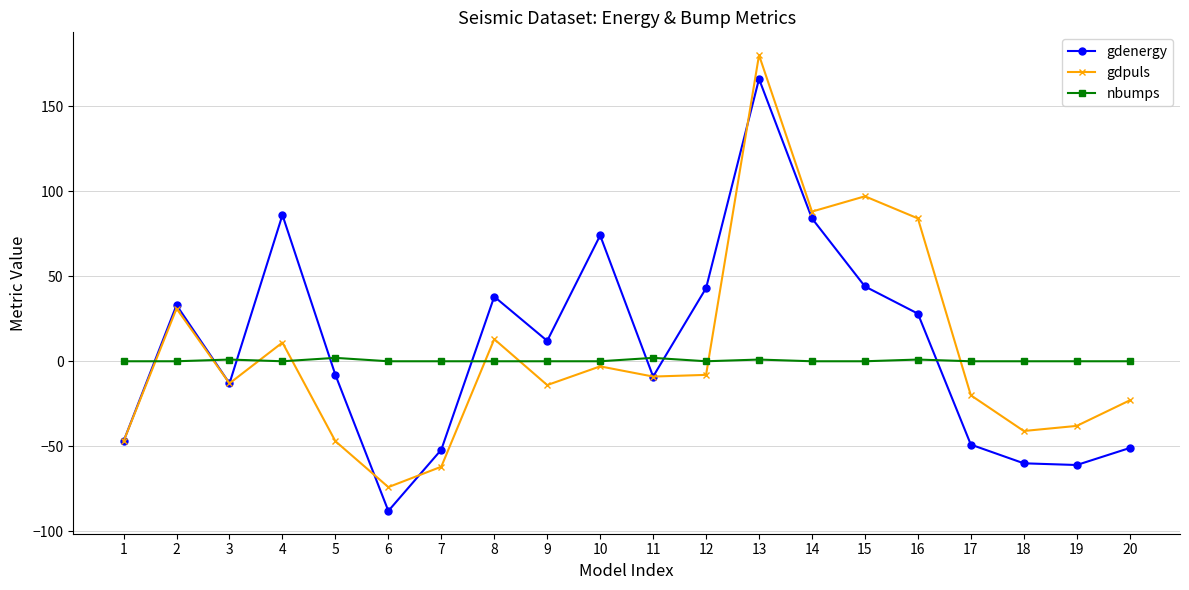

What is the sum of all gdenergy values?

170